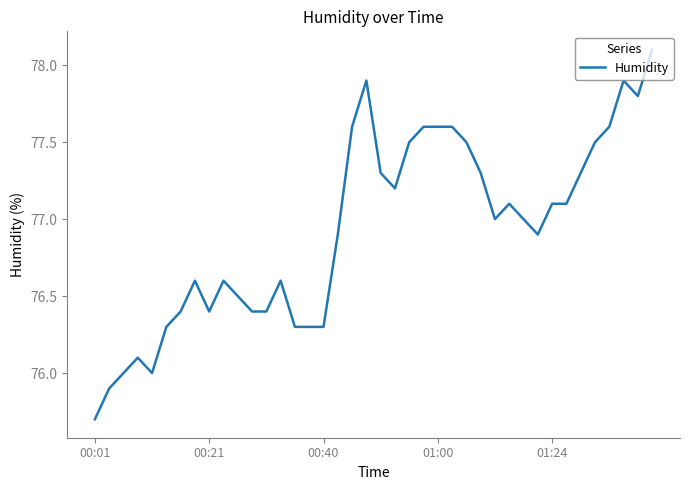

Does the chart have visible grid lines?

No